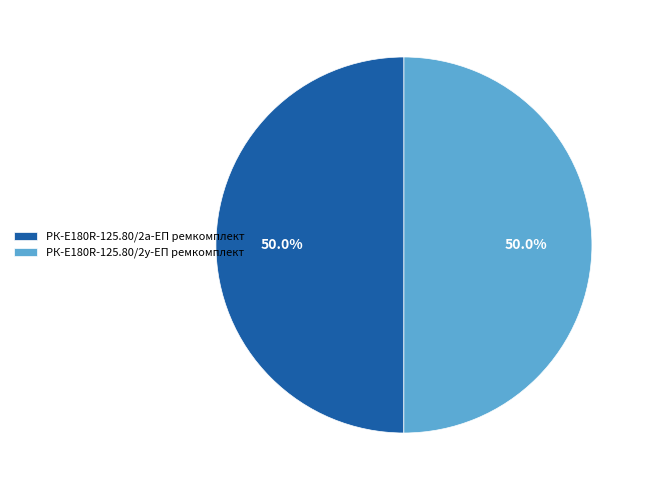

Approximately how many times larger is the value at РК-E180R-125.80/2а-ЕП ремкомплект compared to РК-E180R-125.80/2у-ЕП ремкомплект?

1.0